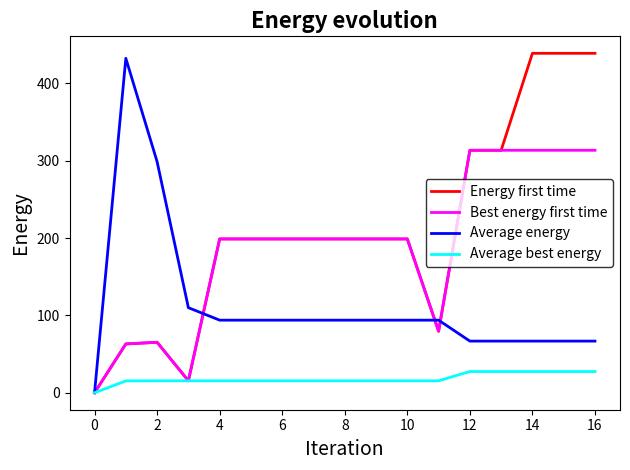

Does the chart have visible grid lines?

No